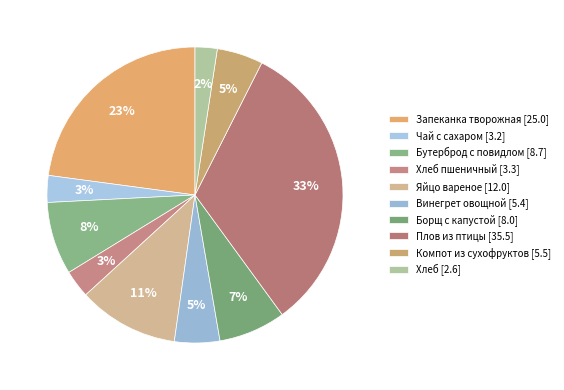

Rank the categories by value from highest to lowest.

Плов из птицы, Запеканка творожная, Яйцо вареное, Бутерброд с повидлом, Борщ с капустой, Компот из сухофруктов, Винегрет овощной, Хлеб пшеничный, Чай с сахаром, Хлеб